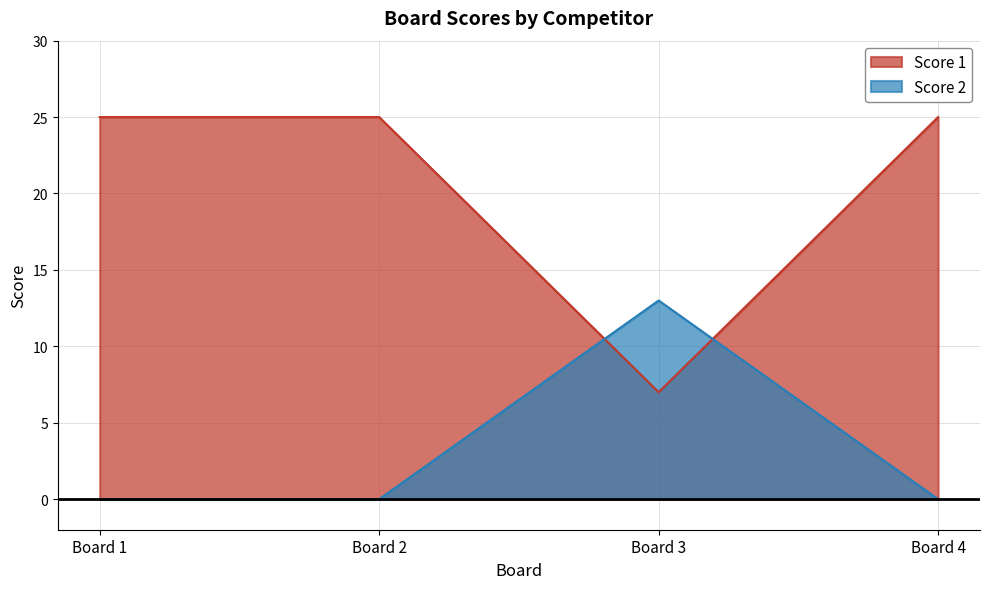

How many lines are shown in the chart?

2